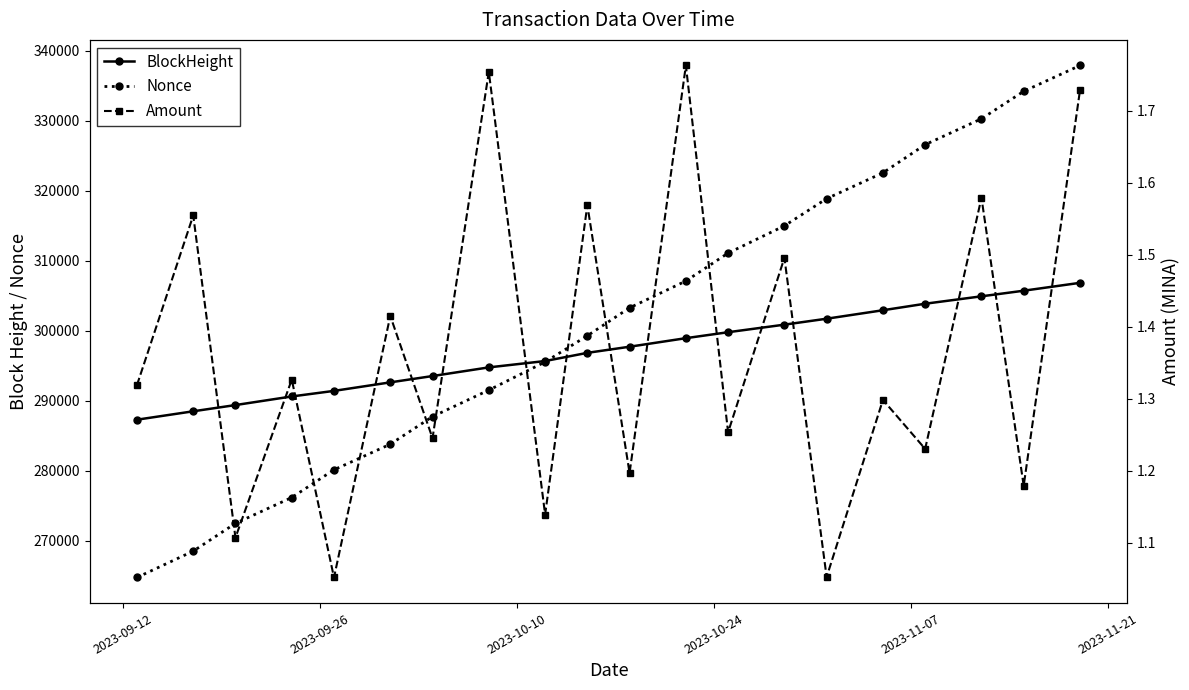

Is this an area chart (filled region under the line)?

No